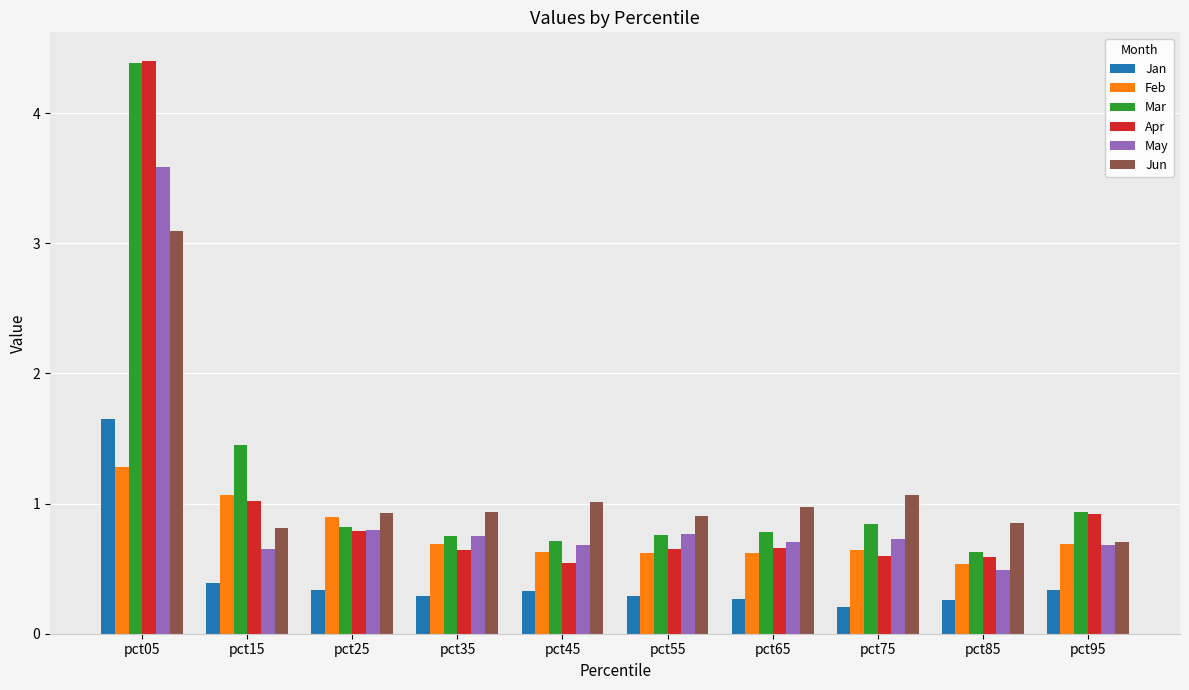

At how many categories does at least one series exceed 2?

1